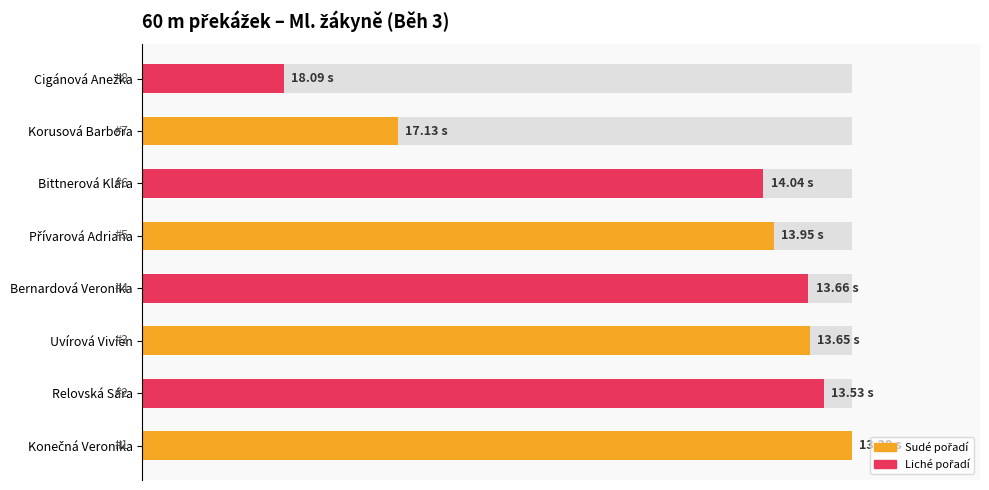

How many values exceed 93?

4